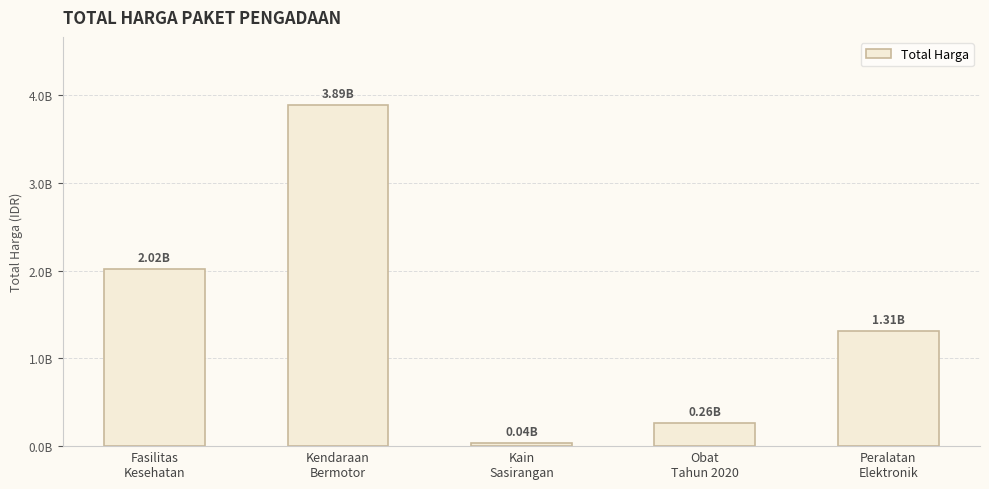

List the labels in order of value, largest first.

Kendaraan
Bermotor, Fasilitas
Kesehatan, Peralatan
Elektronik, Obat
Tahun 2020, Kain
Sasirangan